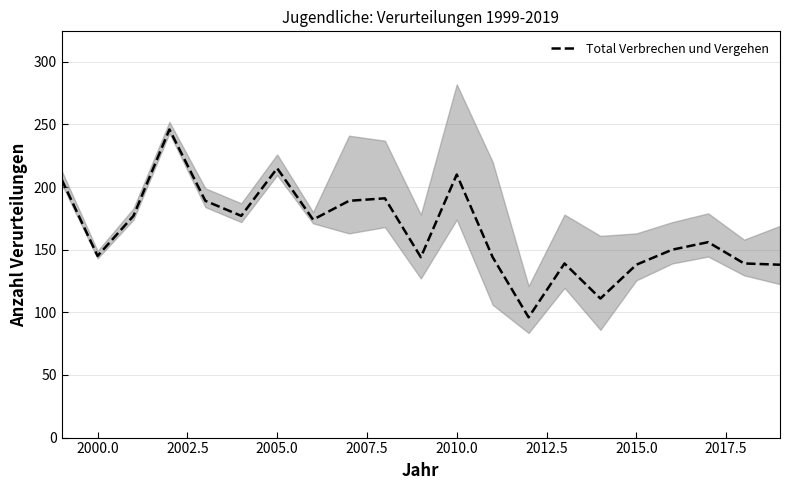

How many interior local peaks (higher than both neighbors) does the data have?

6